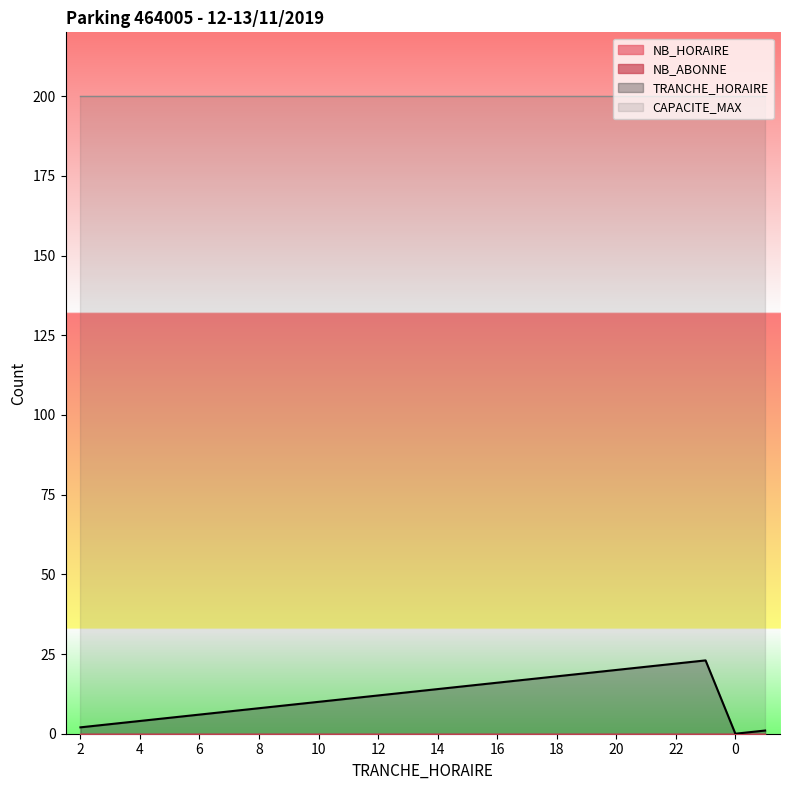

What is the approximate value of TRANCHE_HORAIRE at 13, to the nearest 5?

15